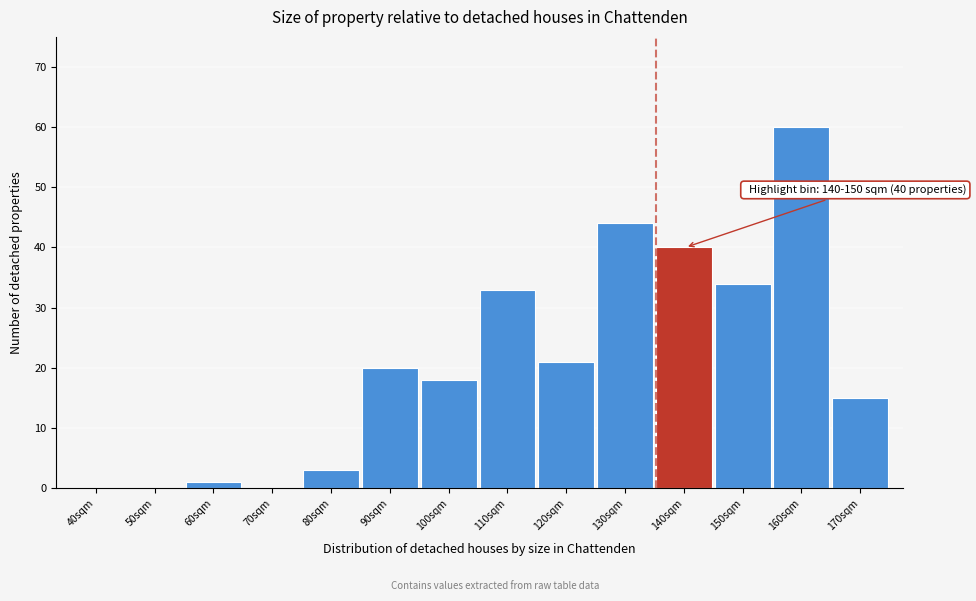

Reading left to right, transcribe all the data shown in this chart.

40sqm=0	50sqm=0	60sqm=1	70sqm=0	80sqm=3	90sqm=20	100sqm=18	110sqm=33	120sqm=21	130sqm=44	140sqm=40	150sqm=34	160sqm=60	170sqm=15